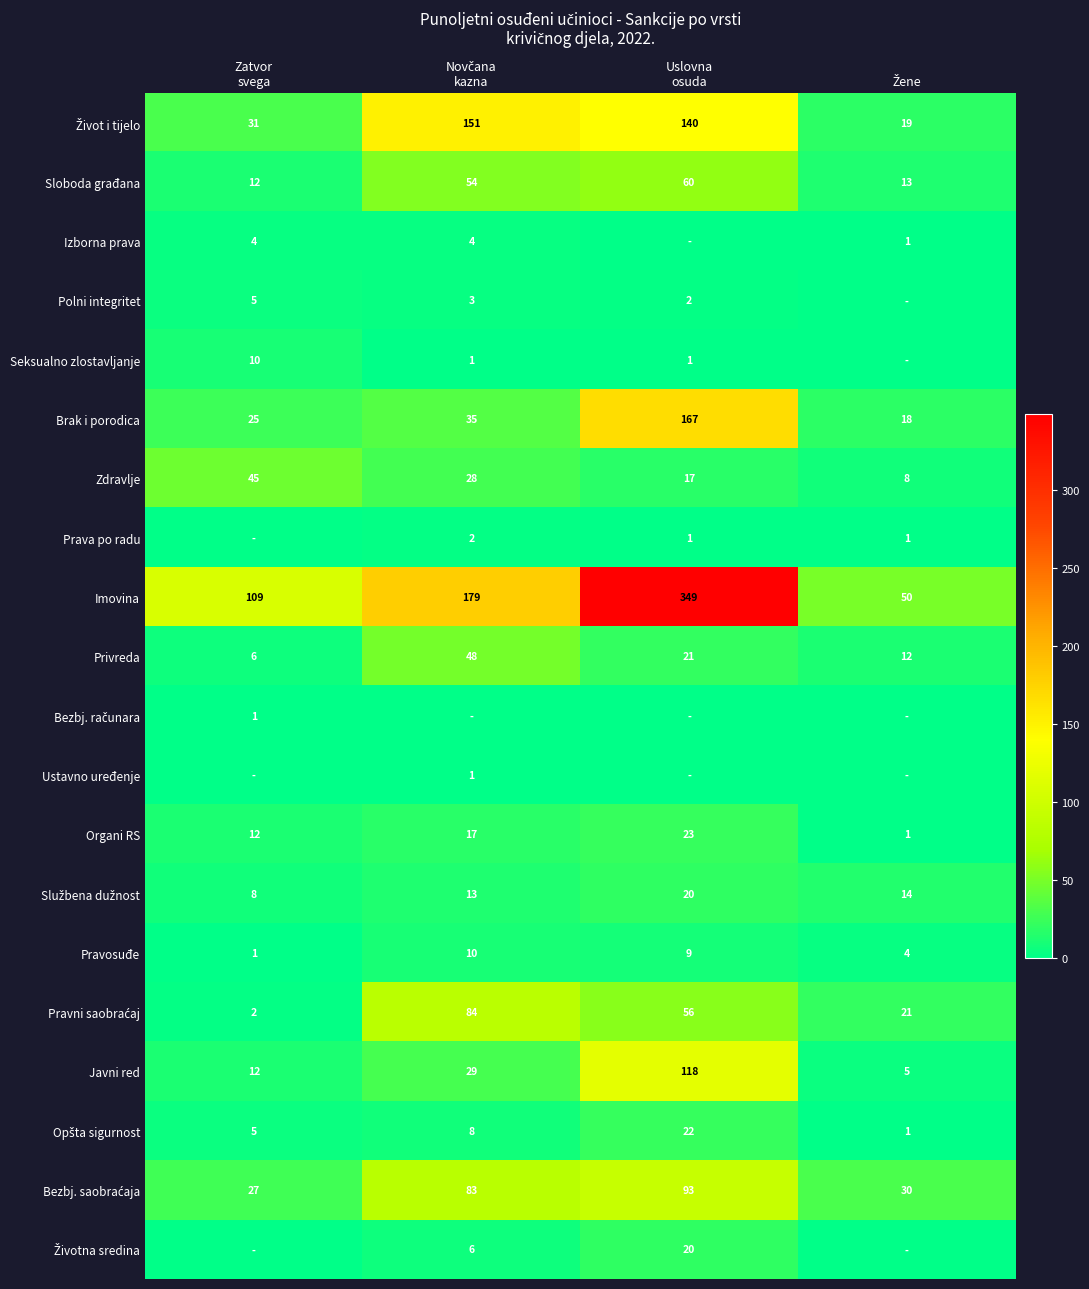

Which has a higher value, Novčana
kazna or Zatvor
svega?

Novčana
kazna